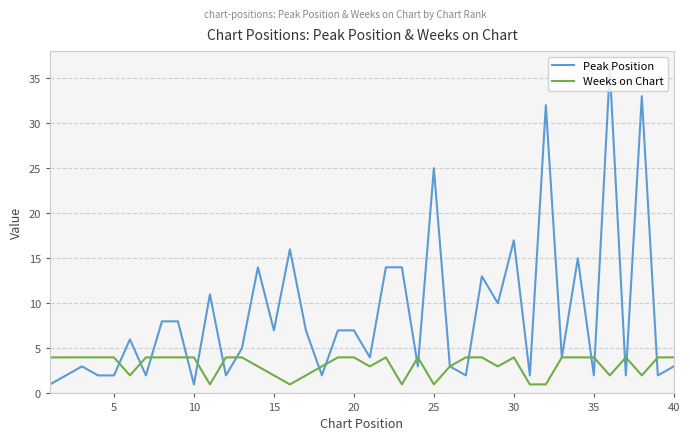

How many categories are shown in the chart?

40